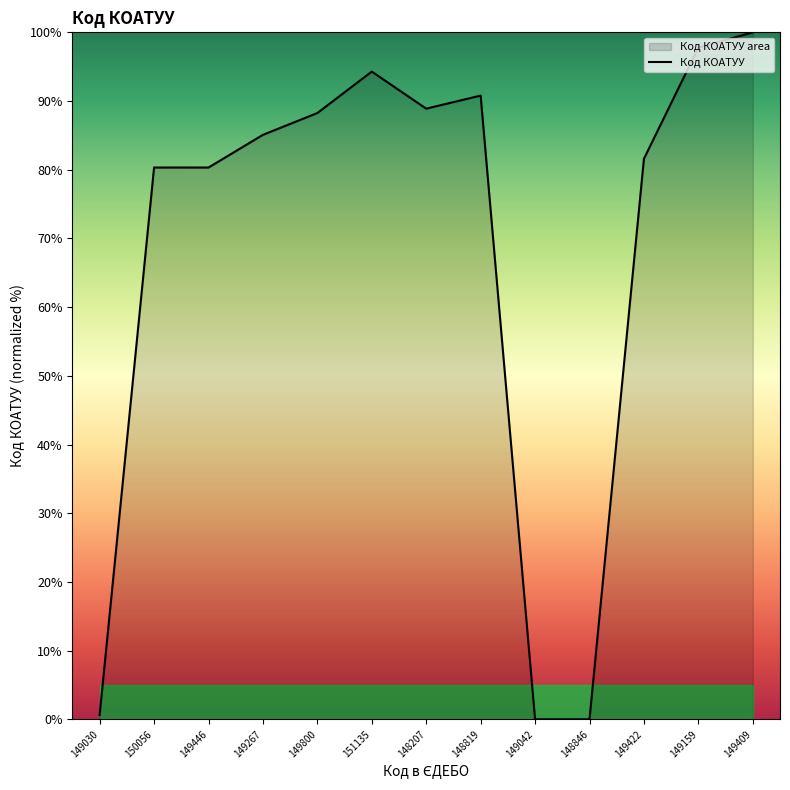

Which category has the highest value across all series?

149409